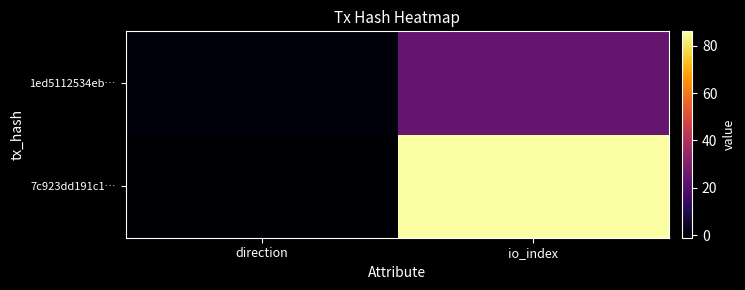

At which category is the sum across all series the highest?

io_index